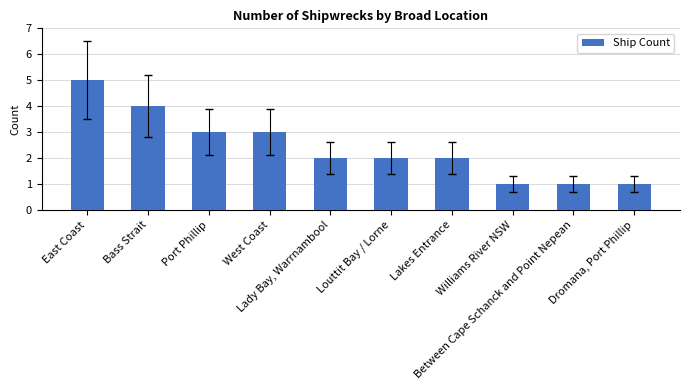

What is the change in value from Bass Strait to West Coast?

-1